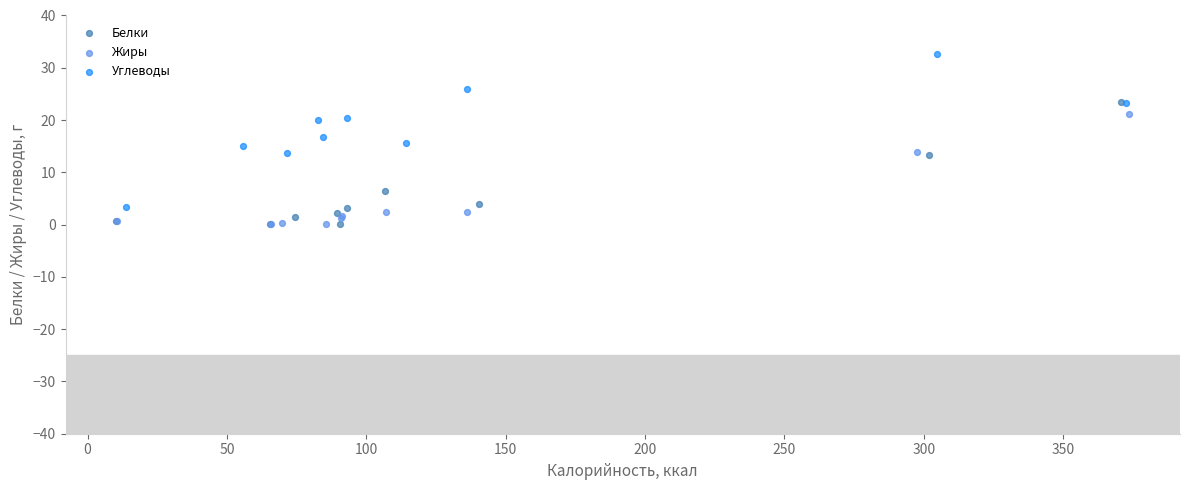

Which series reaches the maximum Y coordinate?

Углеводы